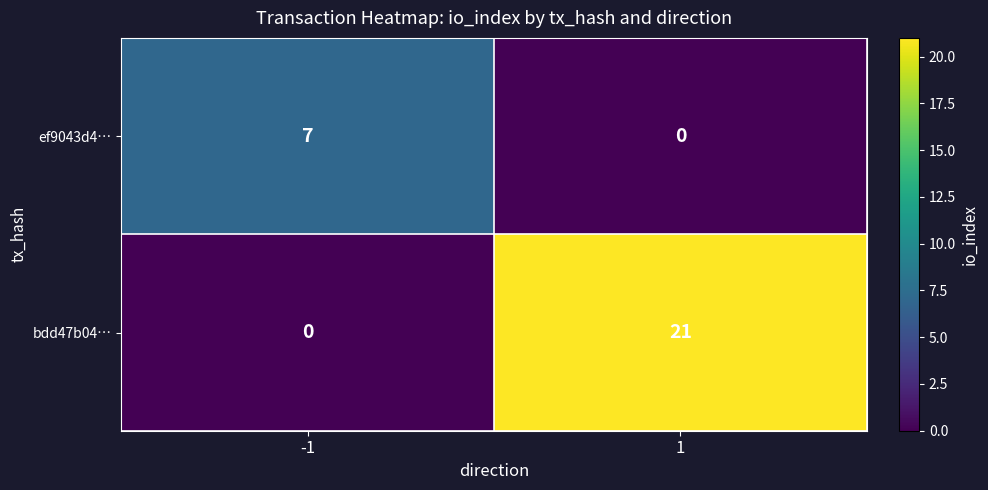

What is the difference between the maximum and minimum values in the ef9043d4… series?

7